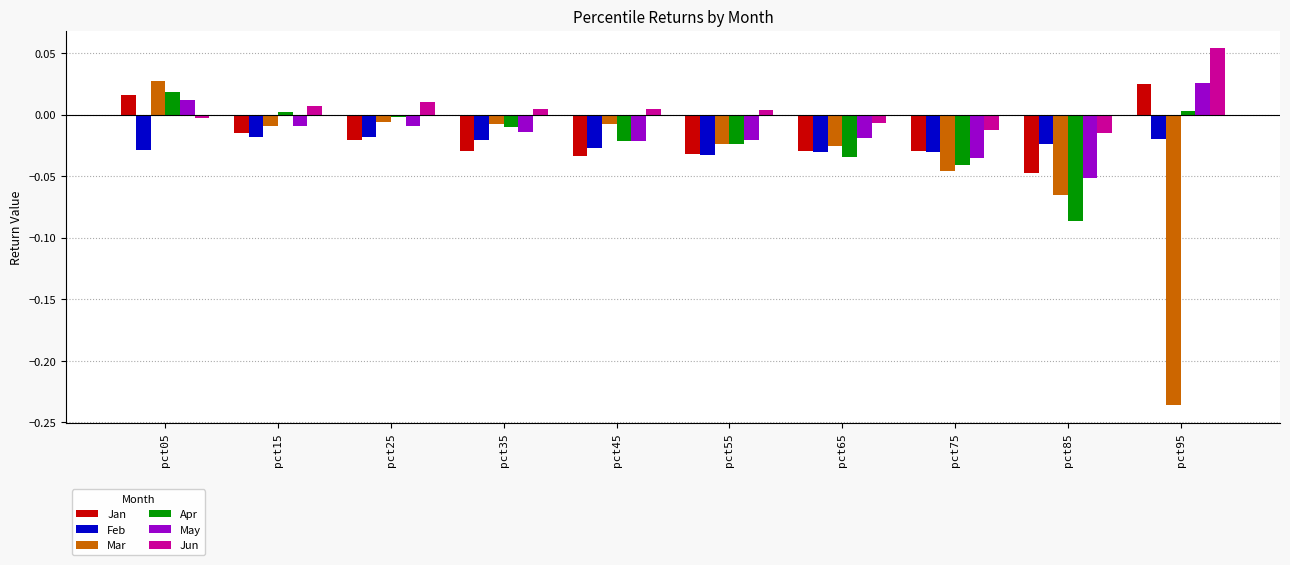

Which label corresponds to the largest value in the chart?

pct95